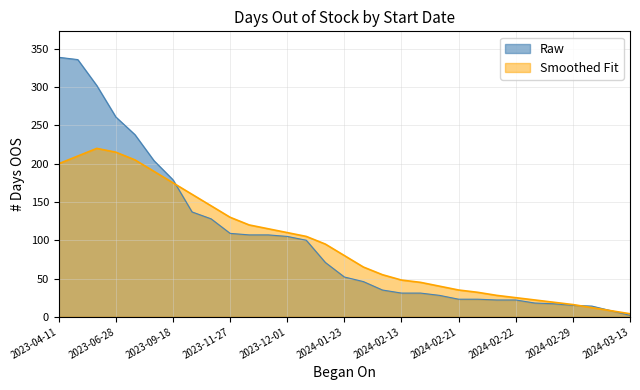

What is the value of the Smoothed point at the 15th from the left?

95